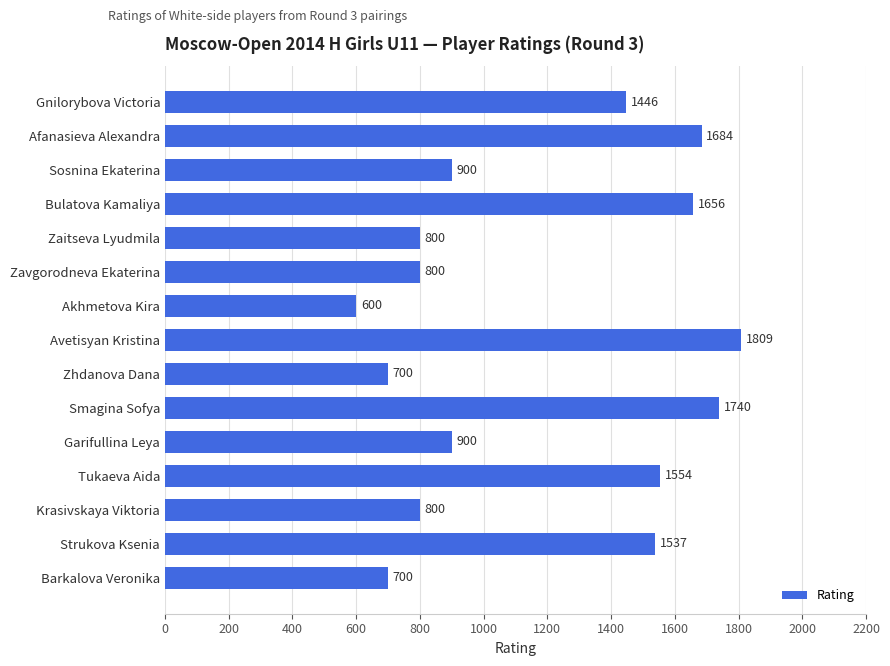

What is the sum of the values at Garifullina Leya and Smagina Sofya?

2640